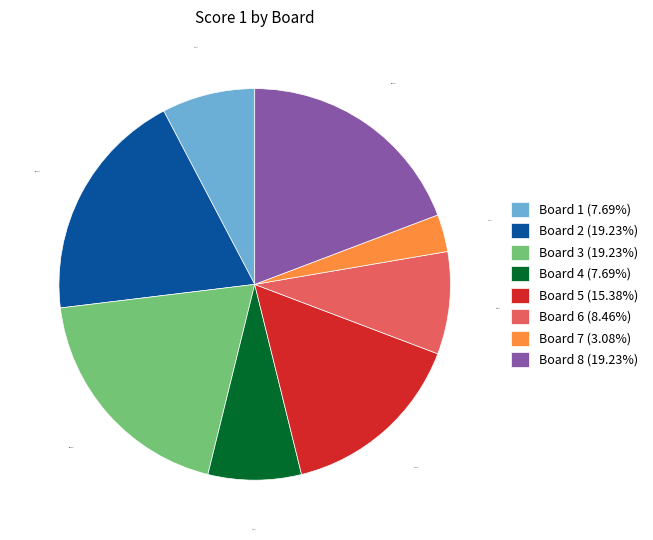

How many segments does this pie chart have?

8